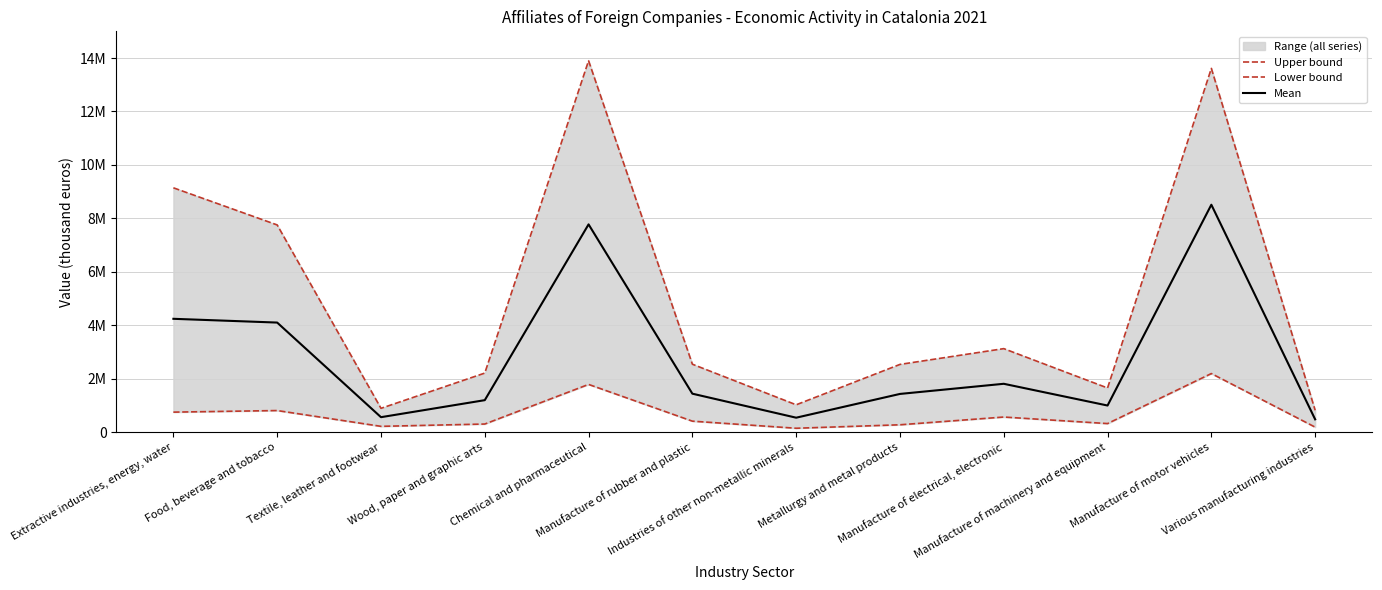

At Textile, leather and footwear, list the series in order from largest to smallest.

Upper bound, Mean, Lower bound